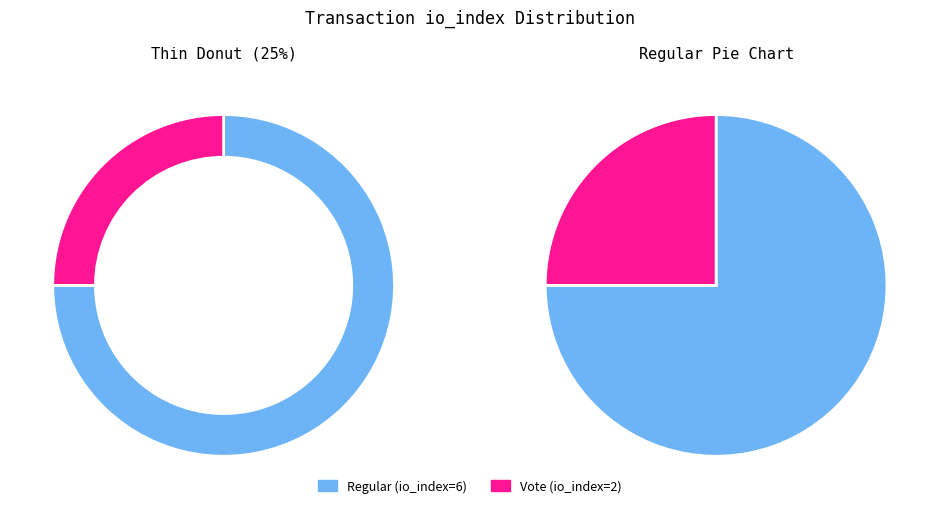

To the nearest percent, what portion does Vote (io_index=2) represent?

25%